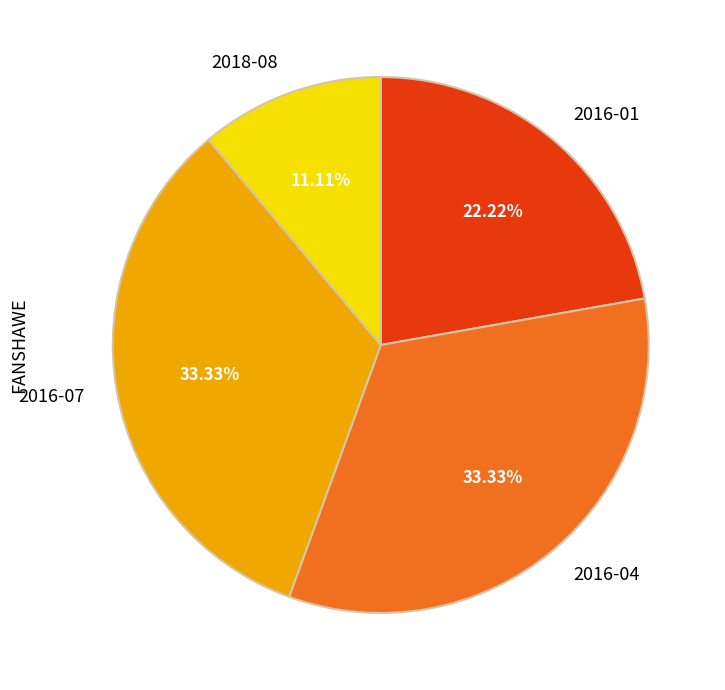

What is the ratio of the value at 2016-01 to the value at 2016-04?

0.7